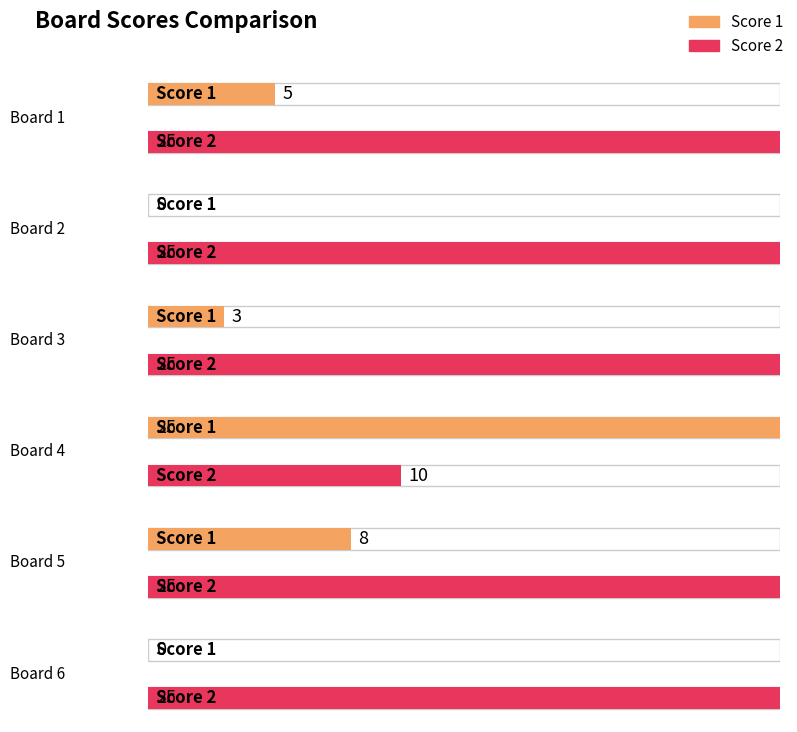

Which series changed the most between Board 3 and Board 5?

Score 1